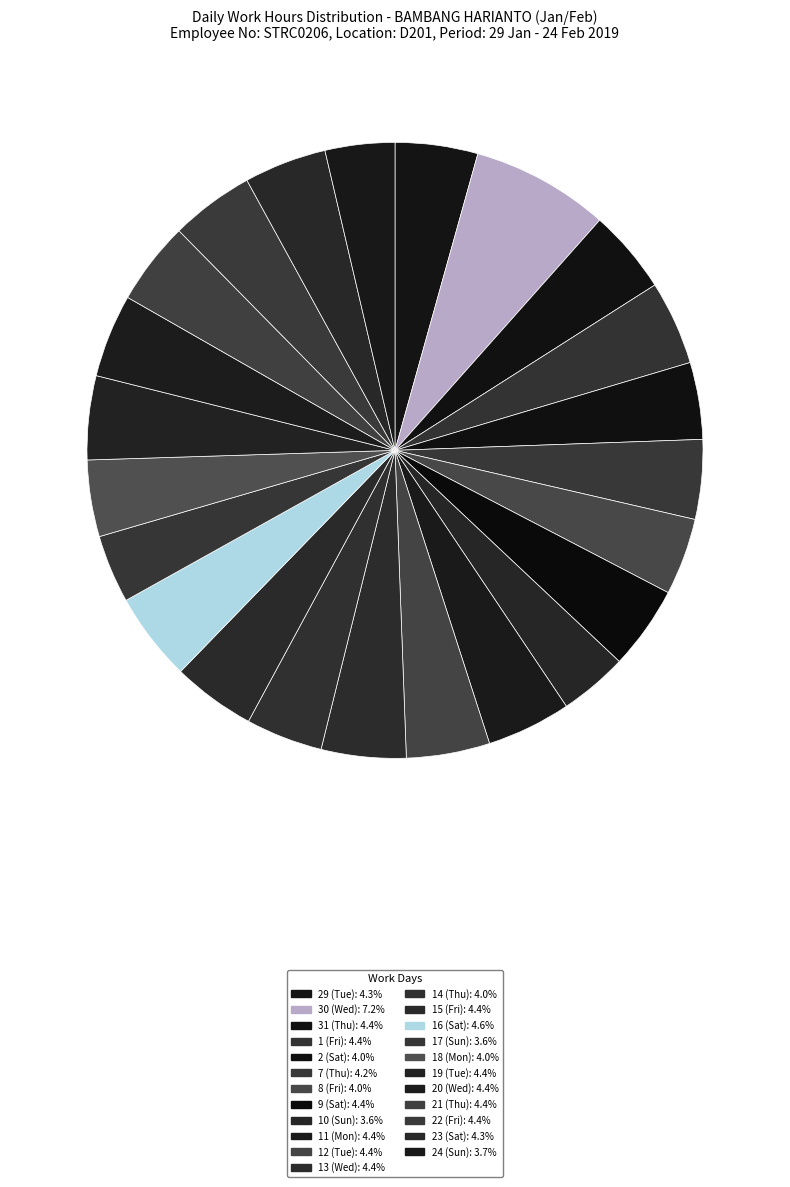

To the nearest percent, what portion does 20 (Wed) represent?

4%